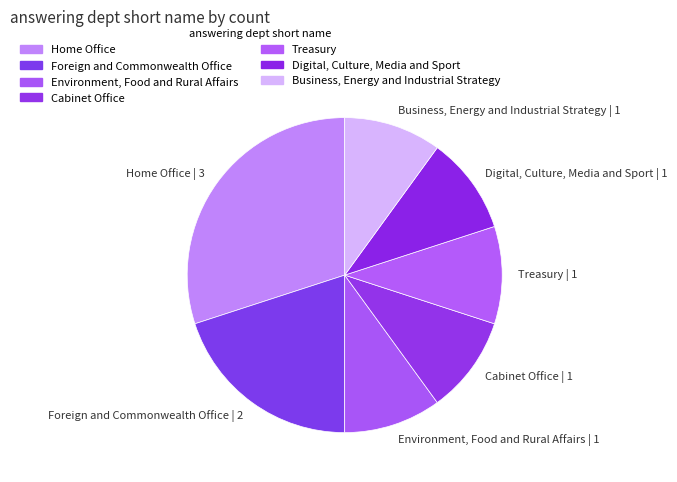

Approximately how many times larger is the value at Business, Energy and Industrial Strategy compared to Foreign and Commonwealth Office?

0.5